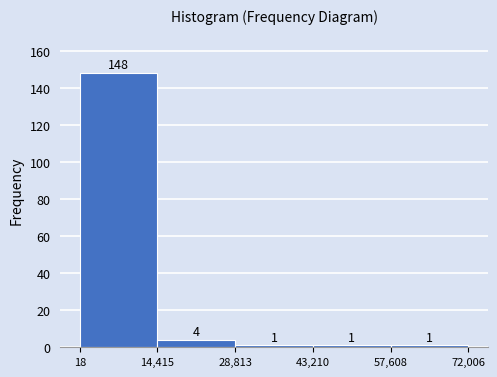

Which range on the x-axis has the tallest bar?

18 to 14,415